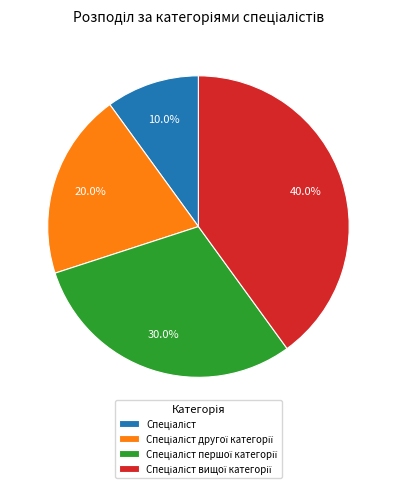

Does any single category account for the majority?

No